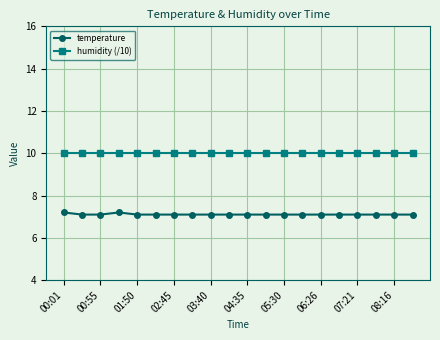

List the series in order of their overall mean, lowest first.

temperature, humidity (/10)